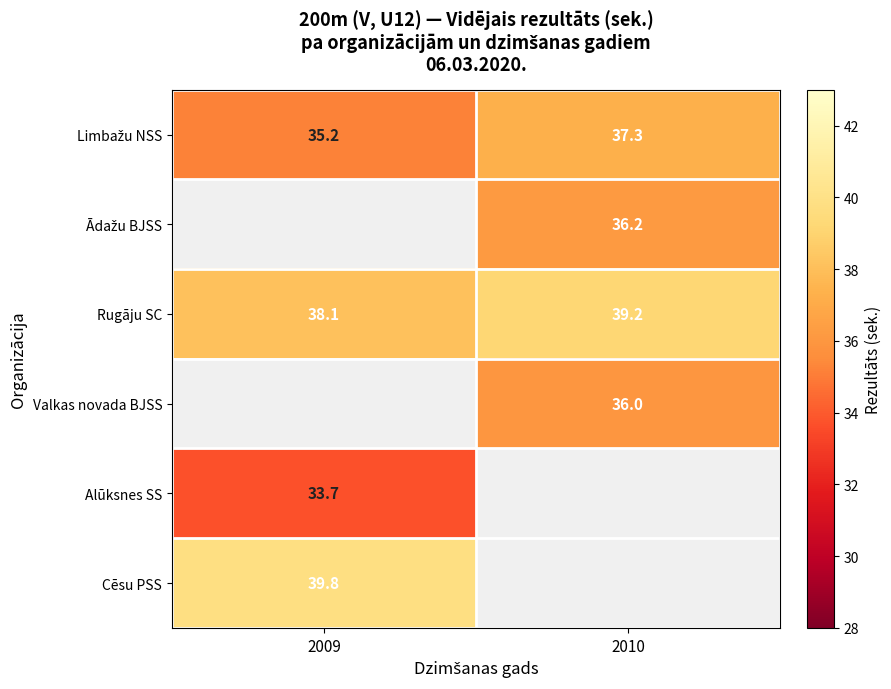

At which label is Rugāju SC closest to 38?

2009